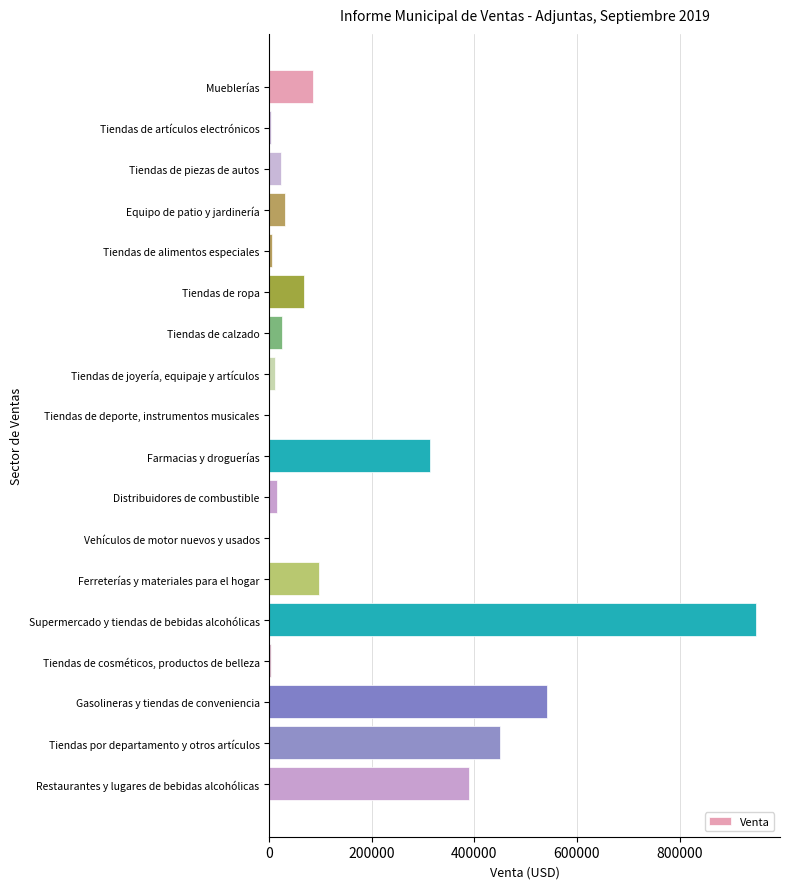

What is the change in value from Tiendas de piezas de autos to Tiendas de deporte, instrumentos musicales?

-22432.9